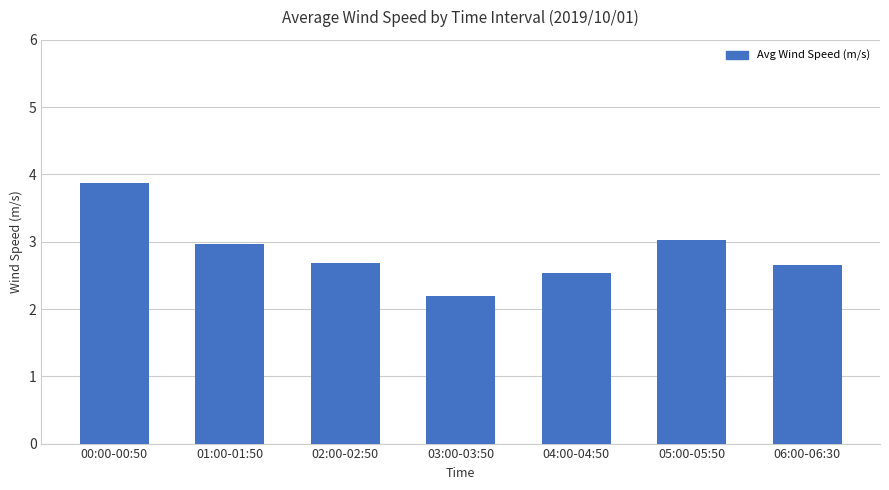

What value does the data have at 01:00-01:50?

3.0